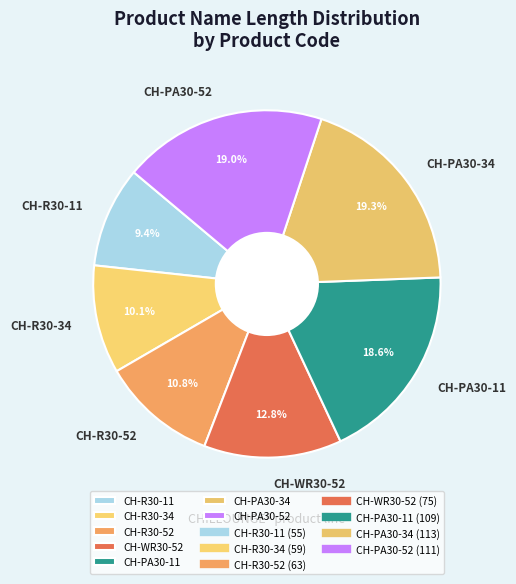

To the nearest percent, what portion does CH-R30-52 represent?

11%